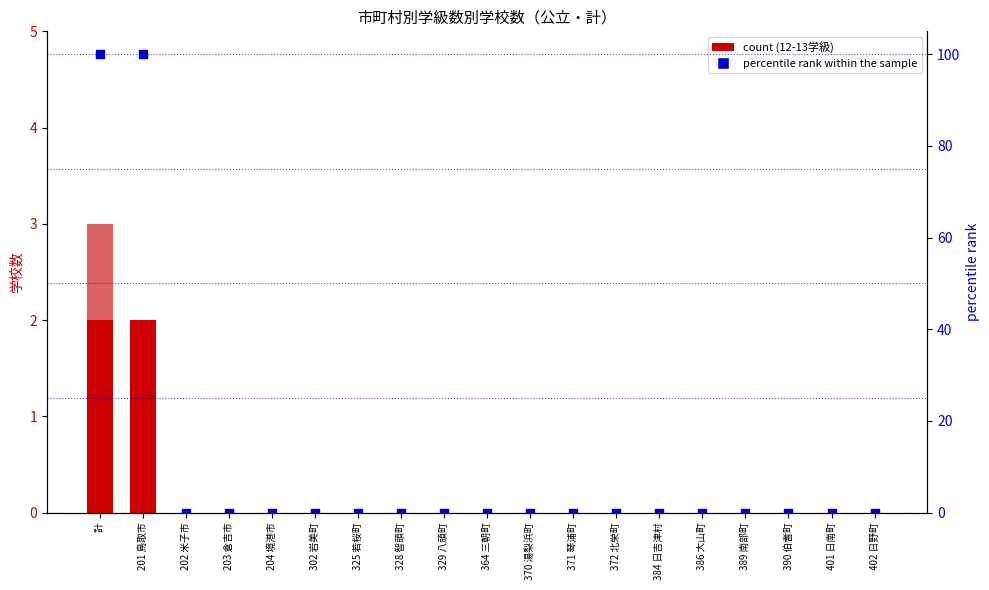

Which series has the largest total across all categories?

percentile rank within the sample